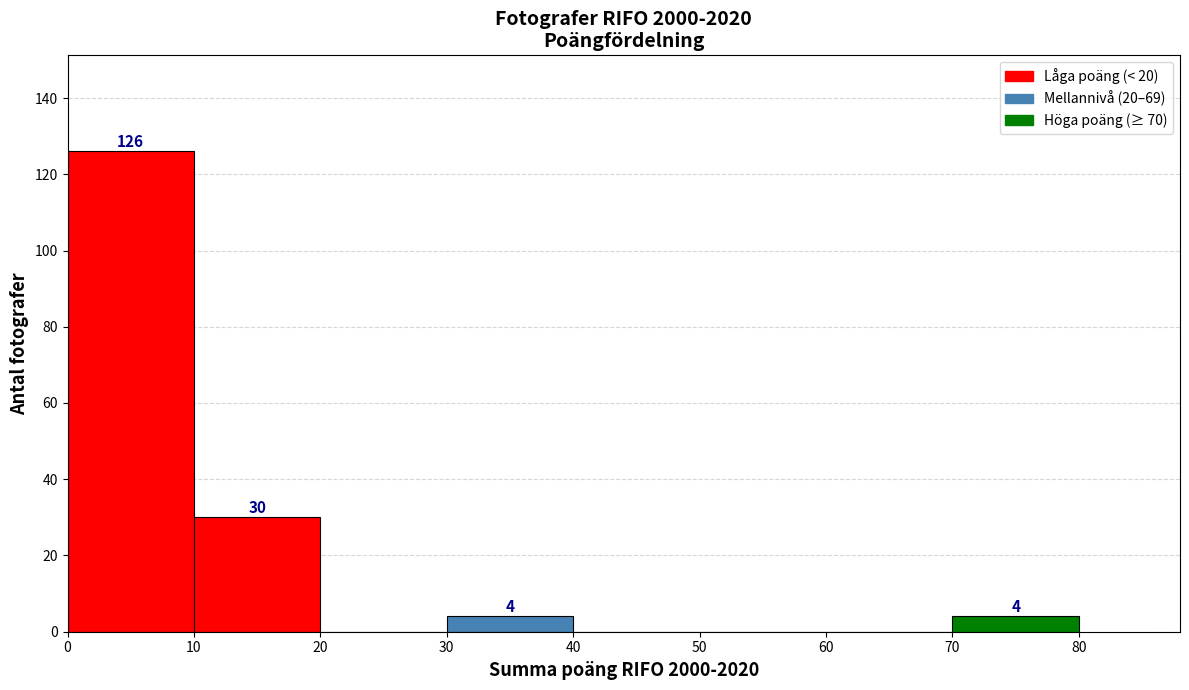

Over which range of the x-axis is the bar tallest?

0 to 10